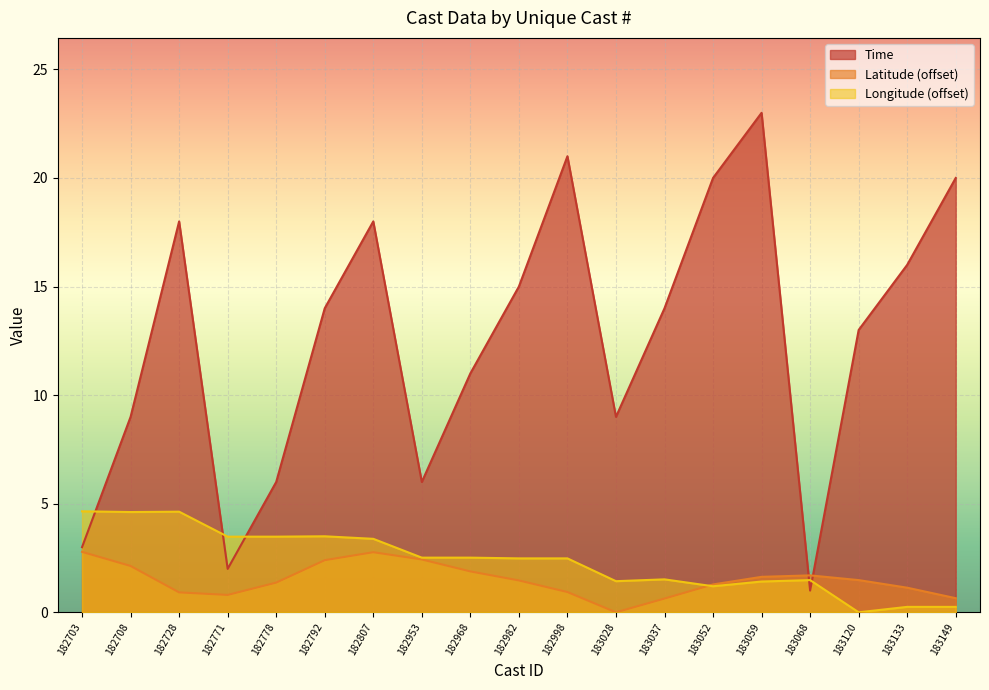

How many data points in Time are above 14?

8